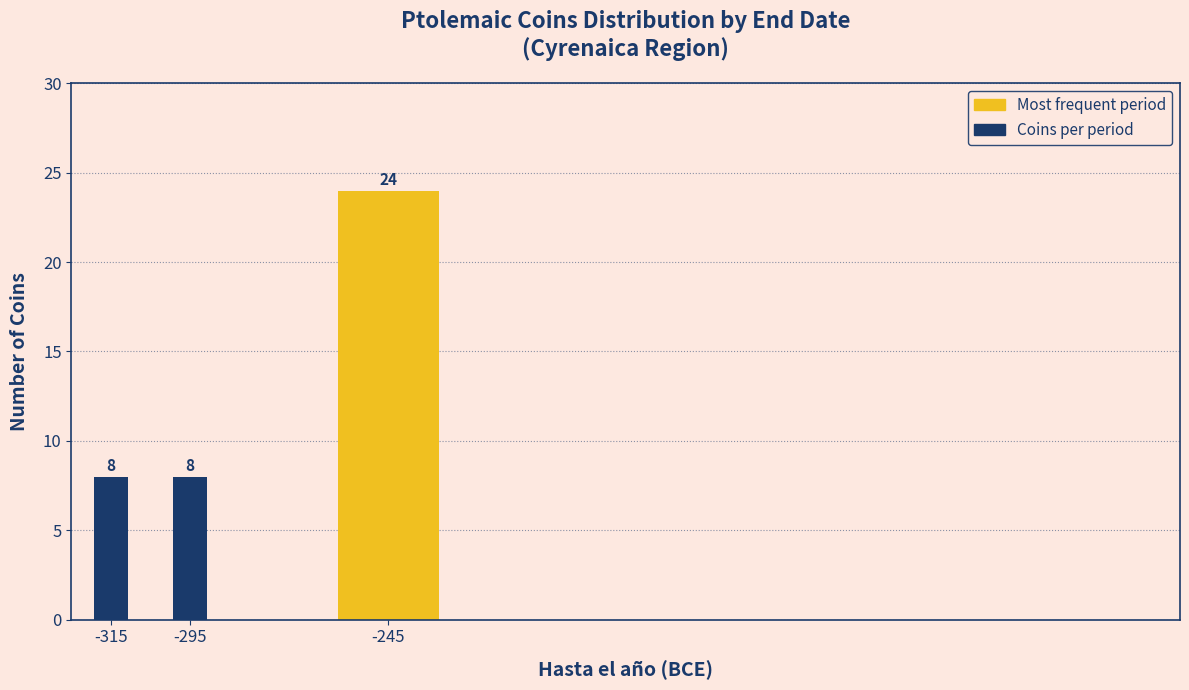

Reading right to left, extract all data points from this chart.

-245=24	-295=8	-315=8